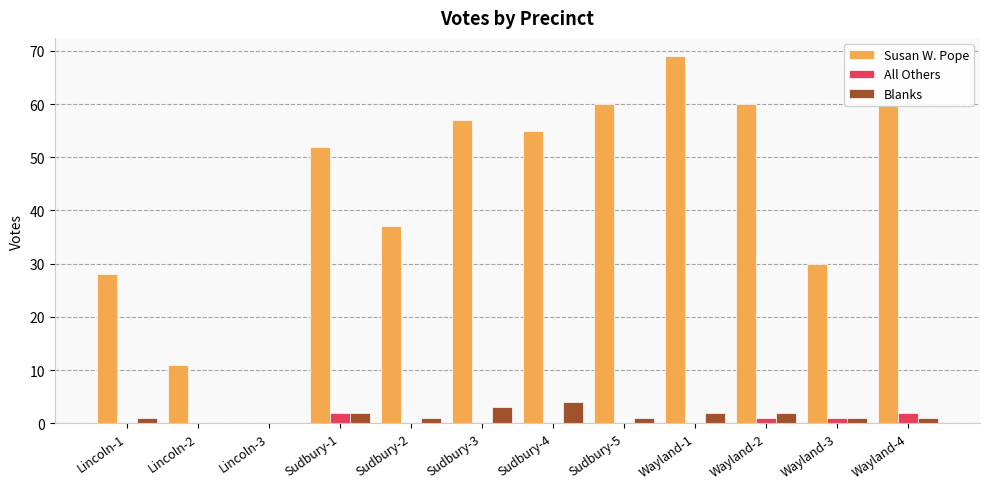

The value of Susan W. Pope at Wayland-4 is 13. True or false?

False